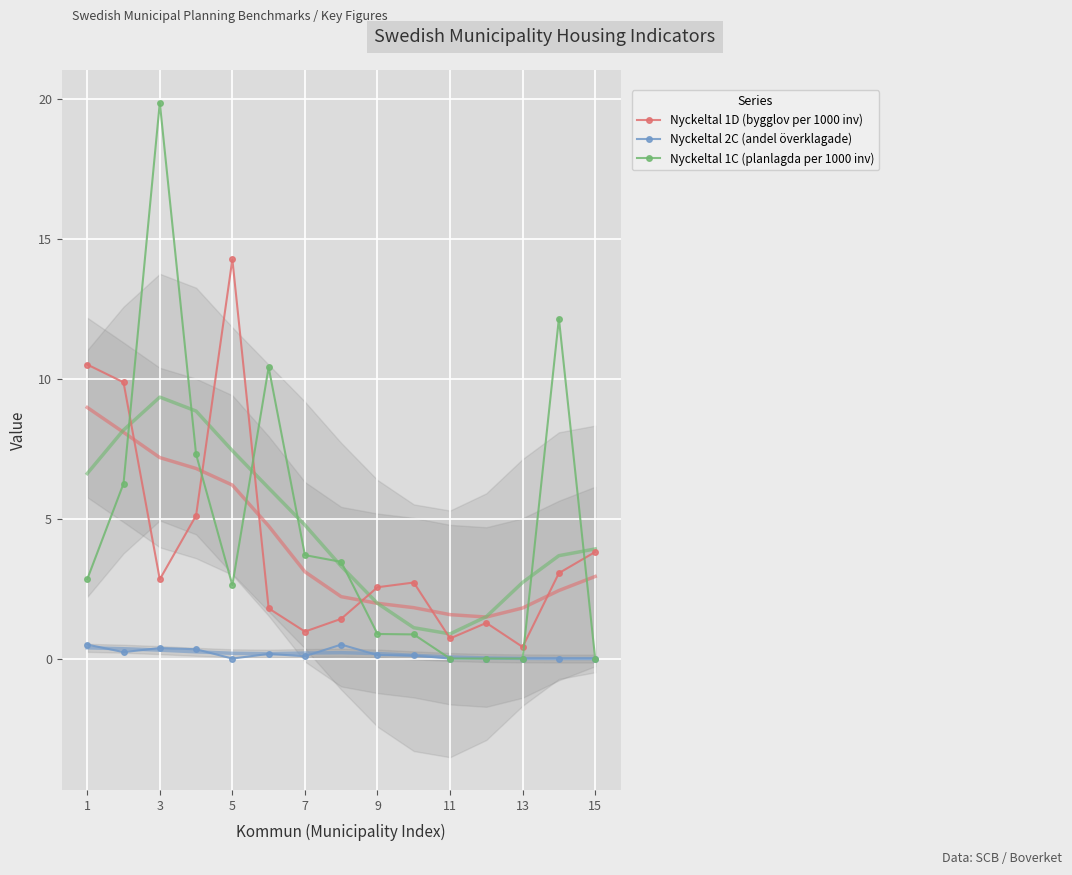

Which series has the largest total across all categories?

Nyckeltal 1C (planlagda per 1000 inv)